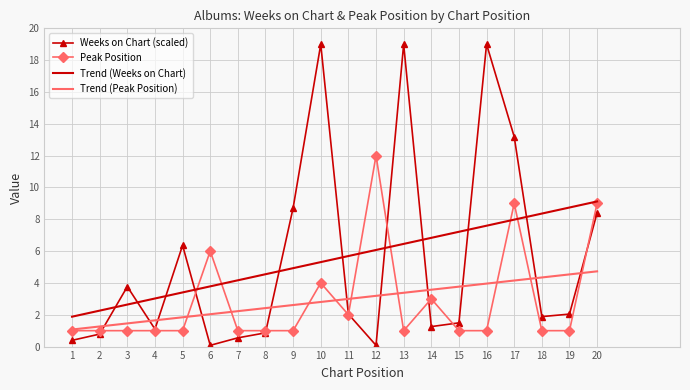

At how many categories does at least one series exceed 7?

10